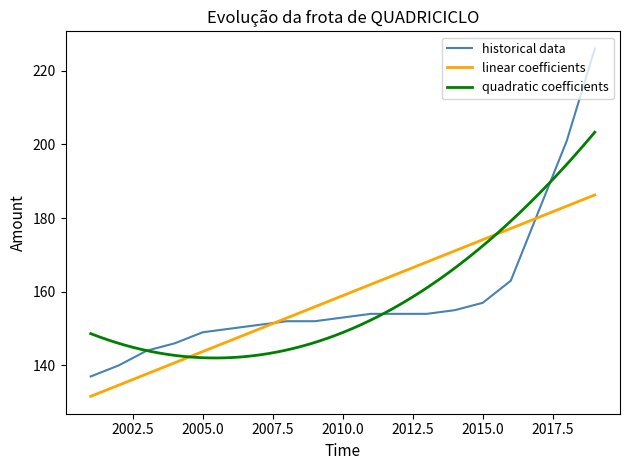

What is the minimum value for linear coefficients?

131.6